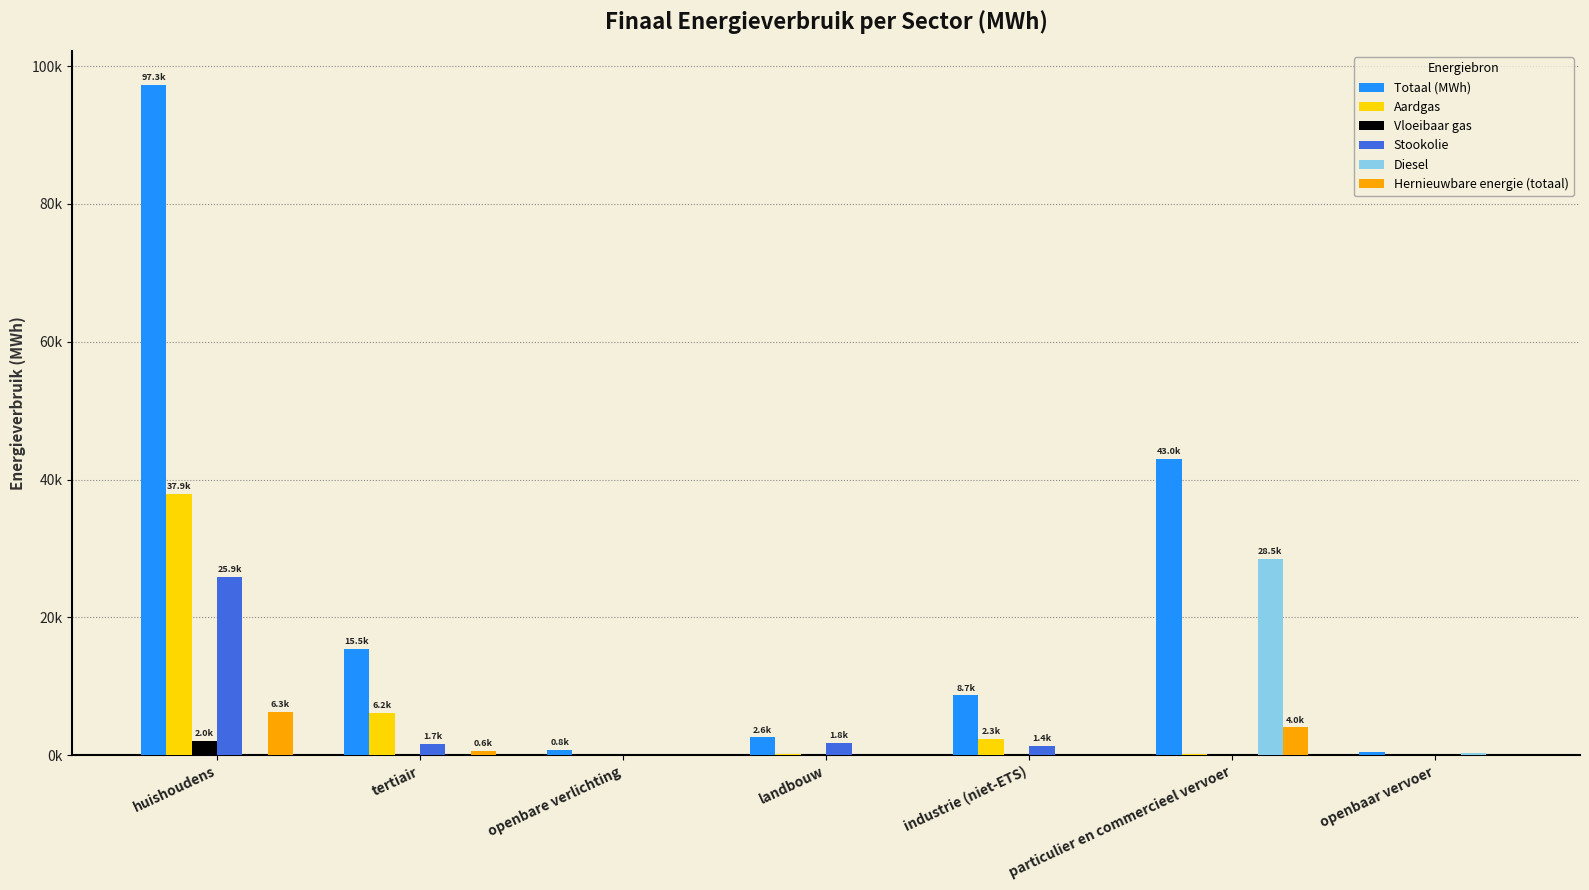

What is the label of the 5th bar from the left?

industrie (niet-ETS)